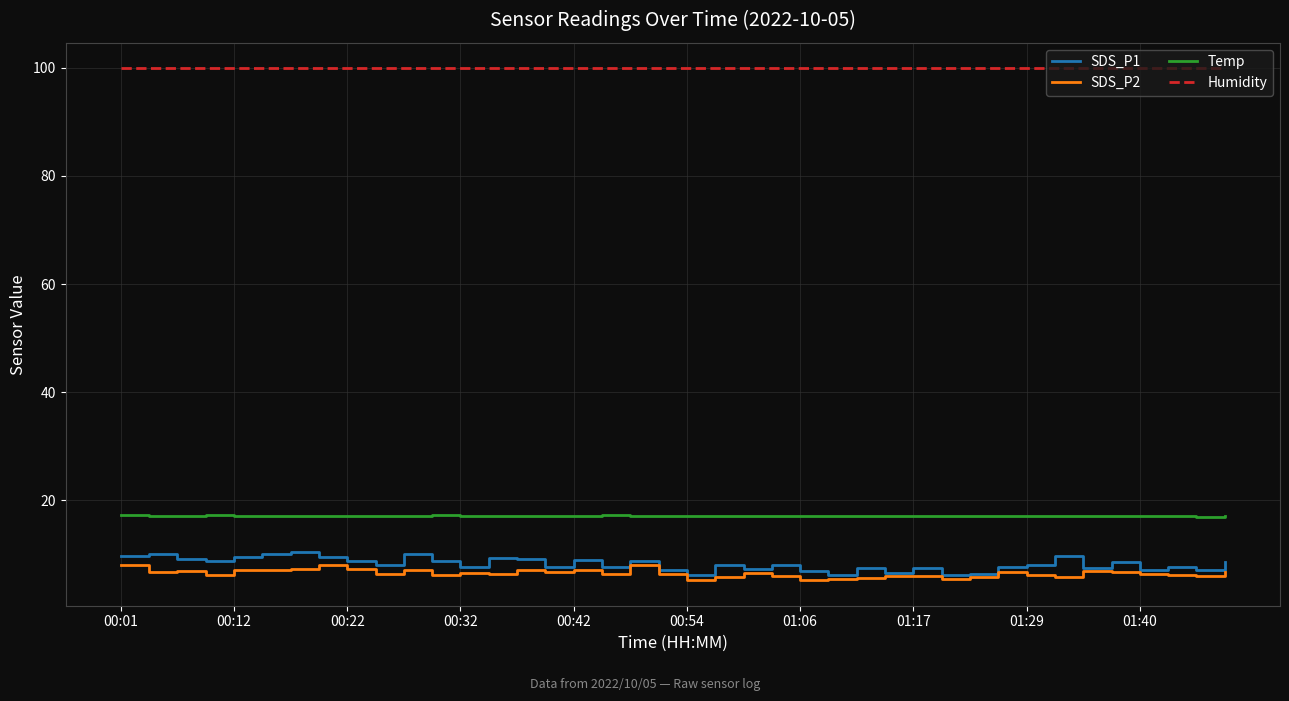

True or false: SDS_P1 and Humidity intersect in this chart.

False